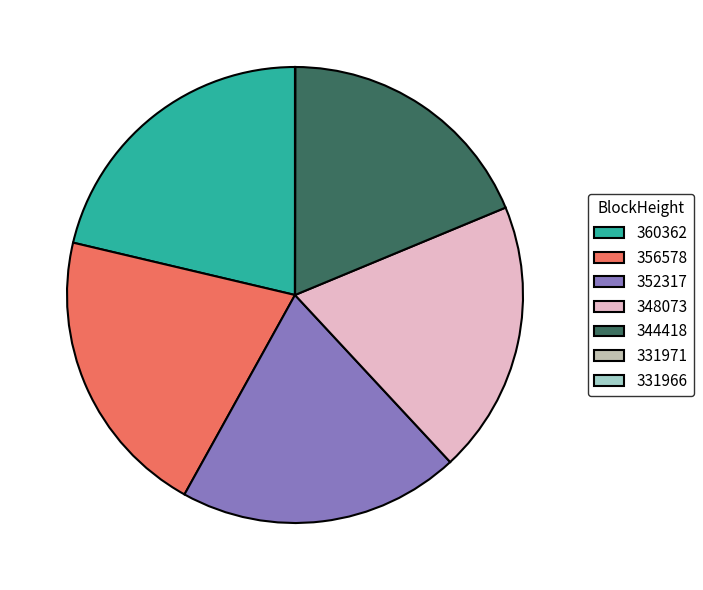

Is 360362 the majority of the pie?

No